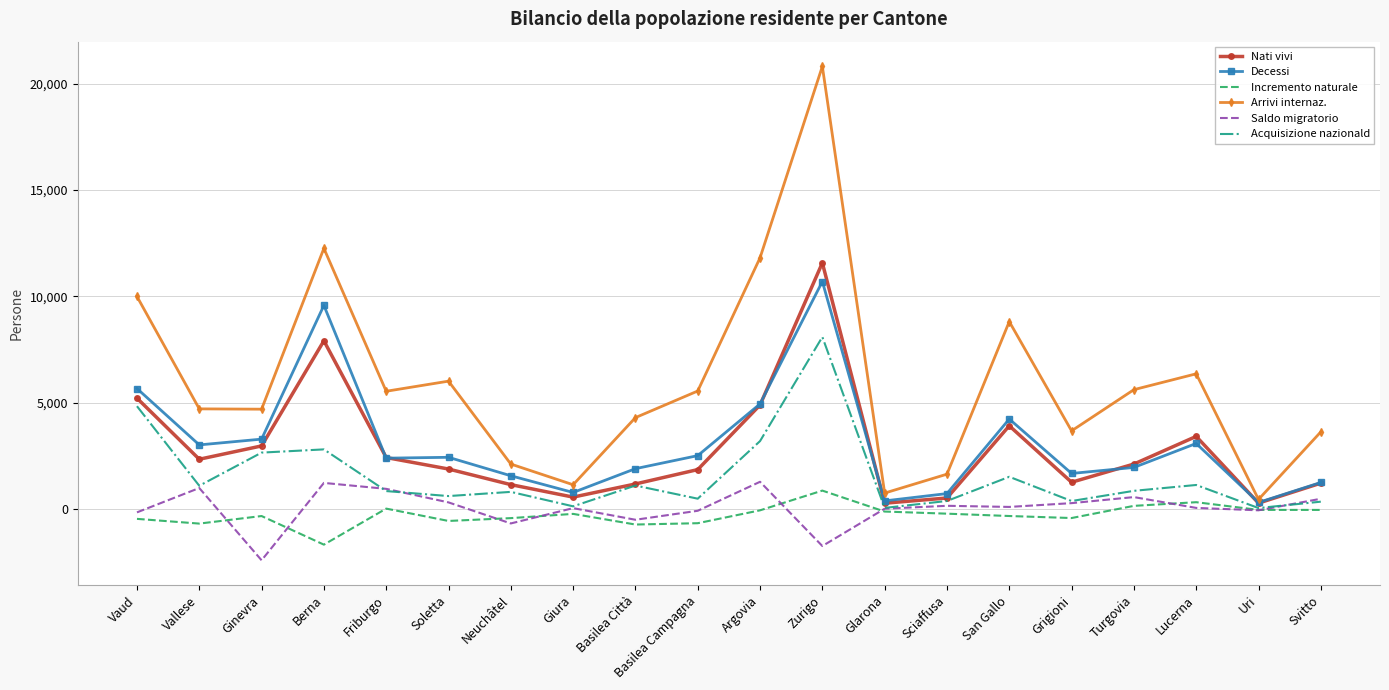

Which series has the largest total across all categories?

Arrivi internaz.